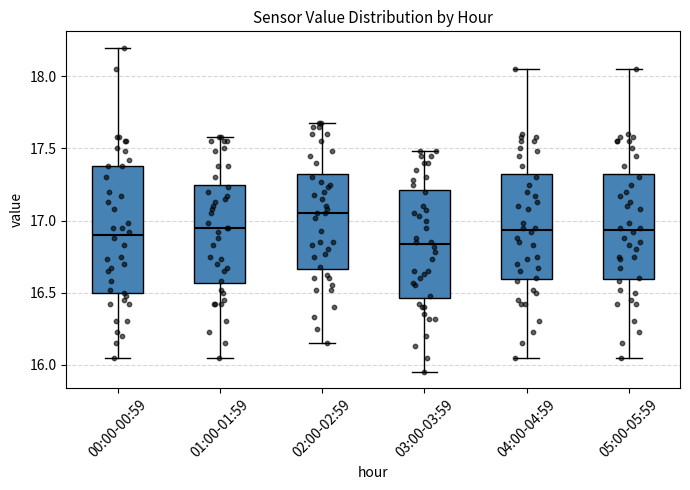

Which box has the lowest median line?

03:00-03:59